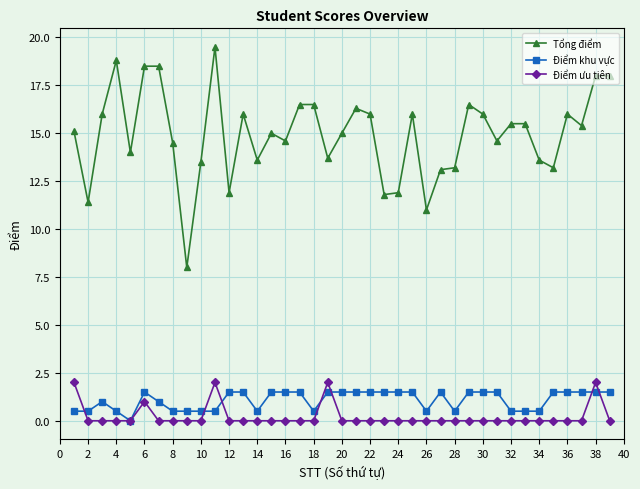

How many lines are shown in the chart?

3